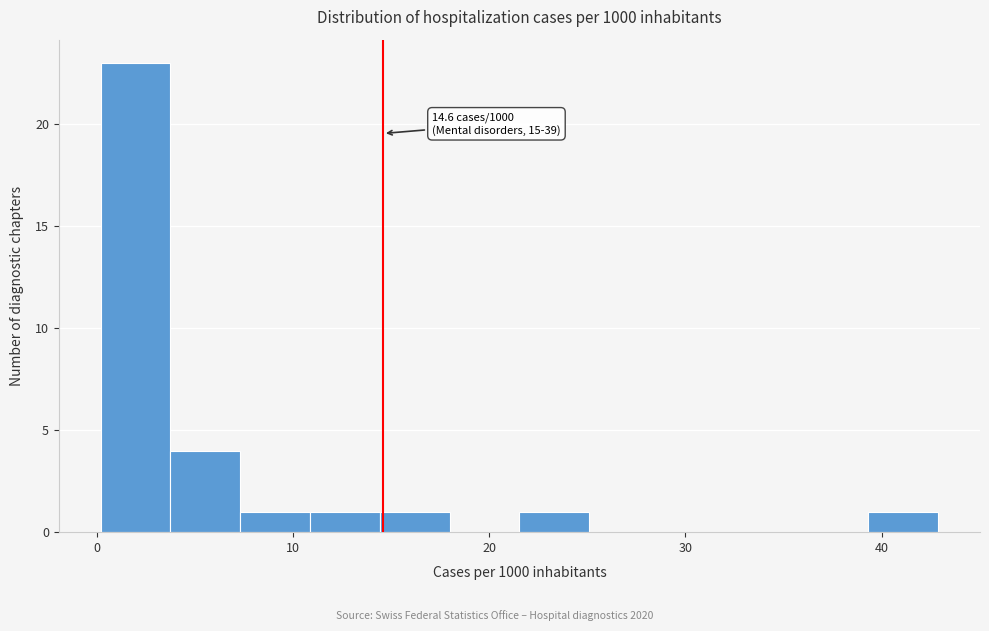

Around what value on the x-axis is the tallest bar? Give the approximate position of its centre, as read against the axis.

2